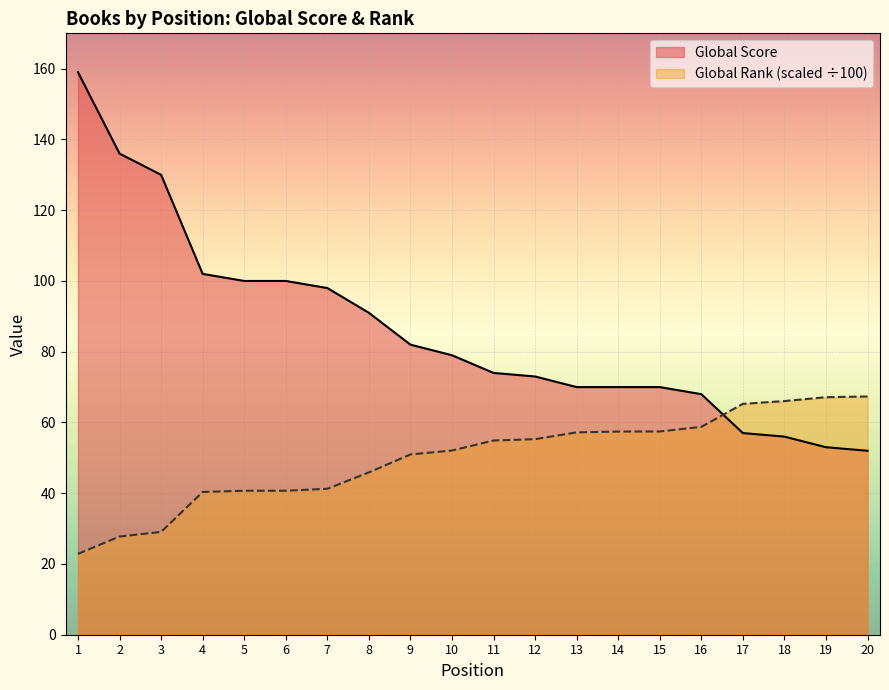

After their last crossing, which series has the higher values: Global Rank (scaled) or Global Score?

Global Rank (scaled)